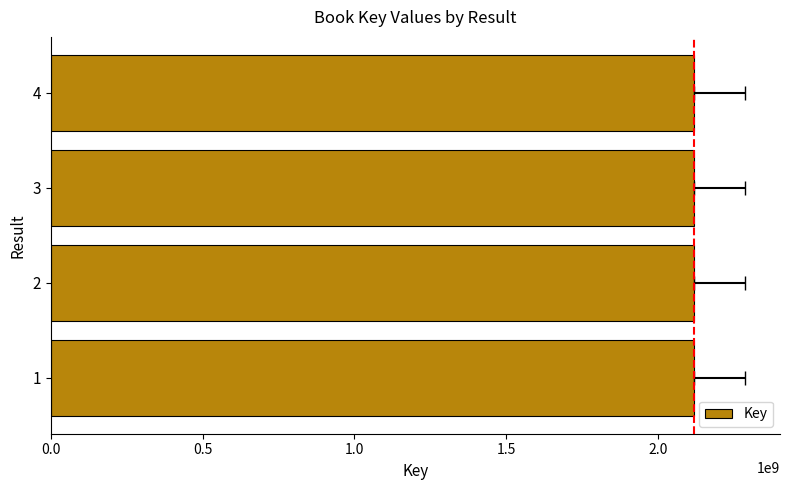

What is the approximate value at 4, to the nearest 100?

2117876600